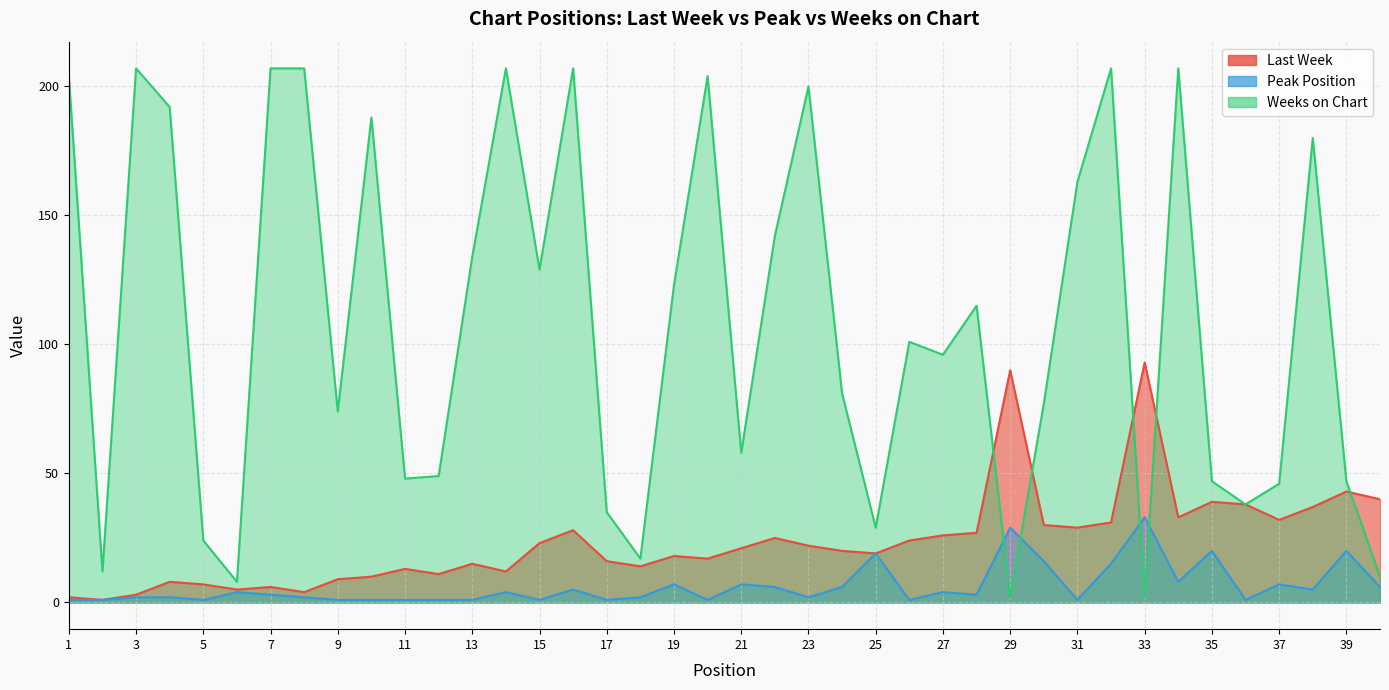

At which category does Last Week reach its first local peak?

4